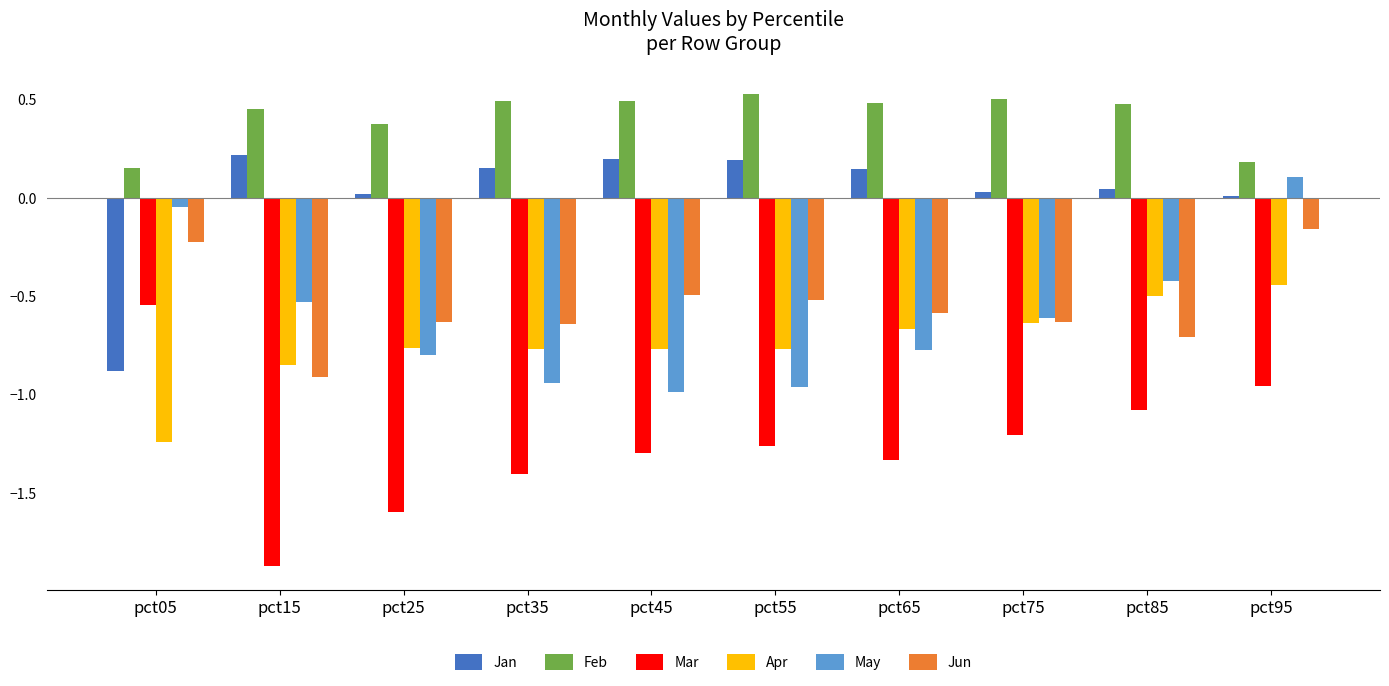

Which label corresponds to the smallest value in the chart?

pct15